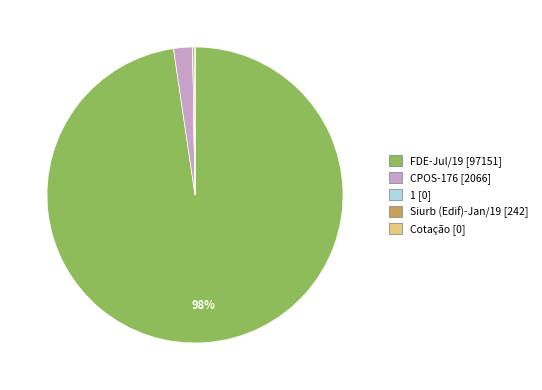

To the nearest percent, what is the difference between the largest and smallest slice percentages?

98%